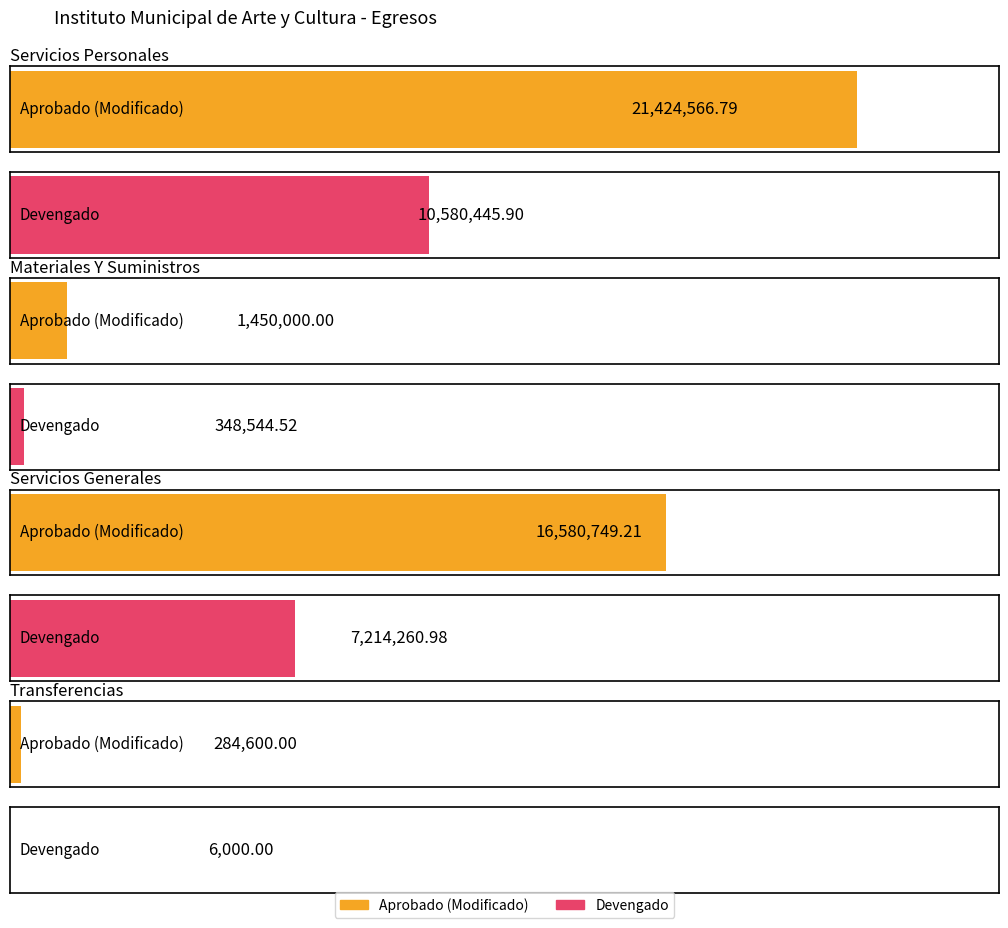

What position from the left is Materiales Y Suministros?

2